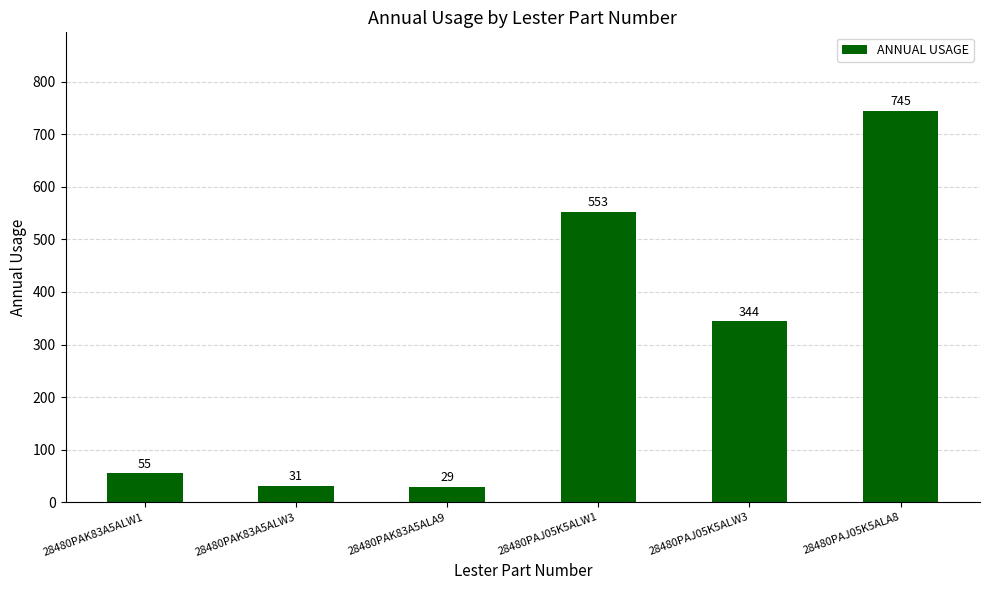

Which label corresponds to the largest value in the chart?

28480PAJ05K5ALA8